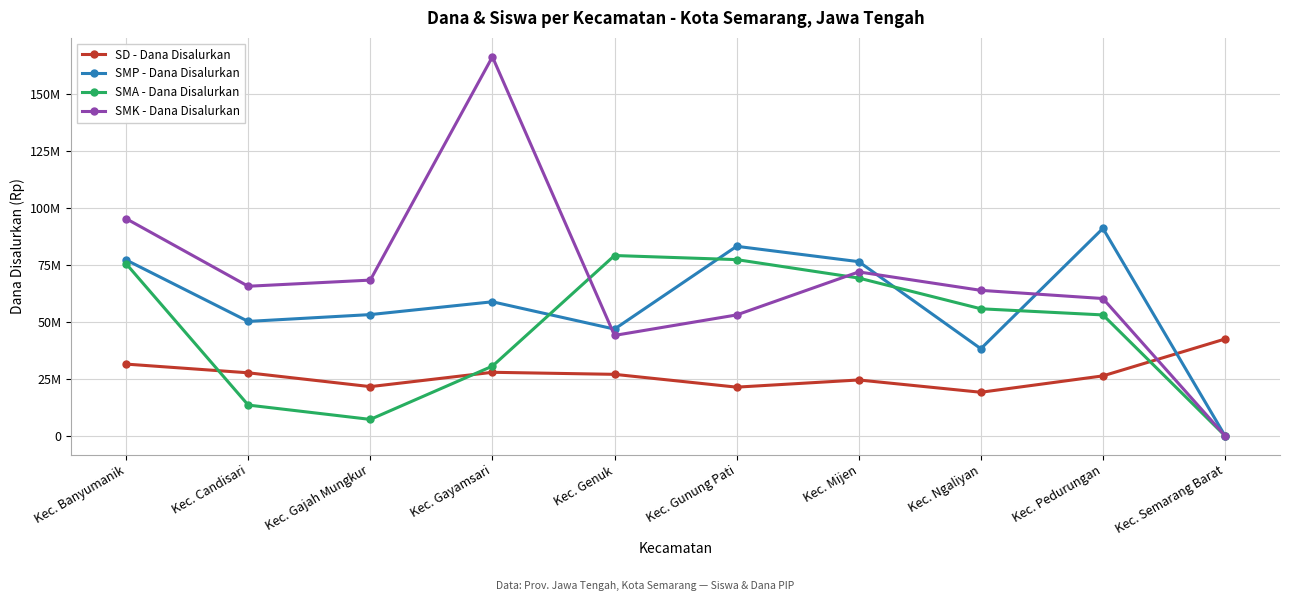

Between which two adjacent categories do SMK - Dana Disalurkan and SD - Dana Disalurkan first intersect?

Kec. Pedurungan and Kec. Semarang Barat